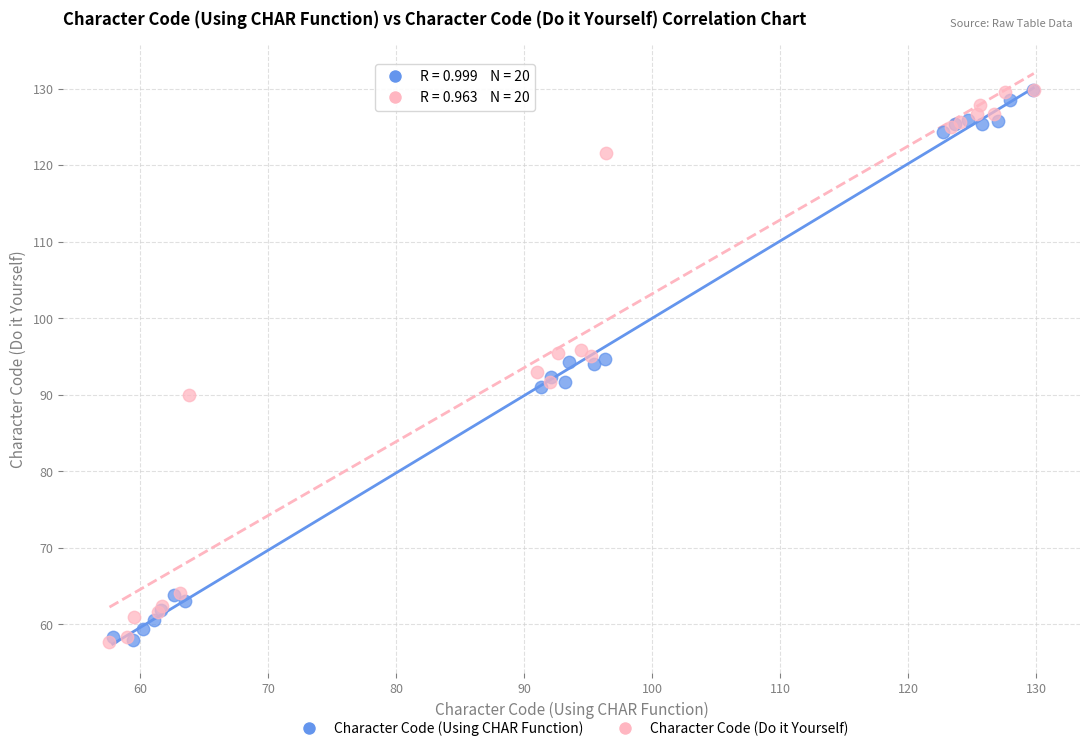

Which series has the largest Y range (max minus min)?

Character Code (Do it Yourself)